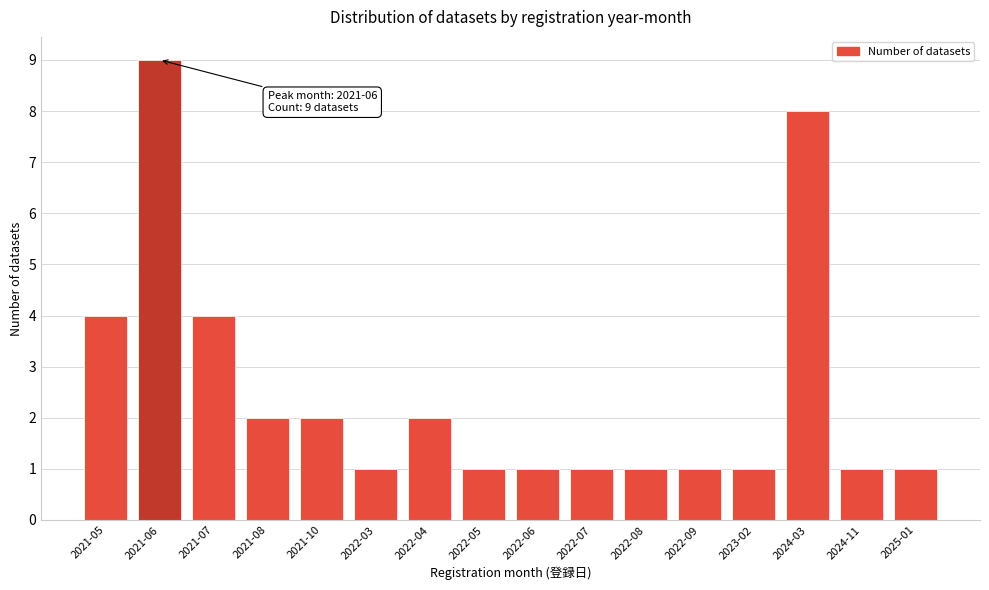

Reading left to right, list all the values displayed in this chart.

2021-05=4	2021-06=9	2021-07=4	2021-08=2	2021-10=2	2022-03=1	2022-04=2	2022-05=1	2022-06=1	2022-07=1	2022-08=1	2022-09=1	2023-02=1	2024-03=8	2024-11=1	2025-01=1